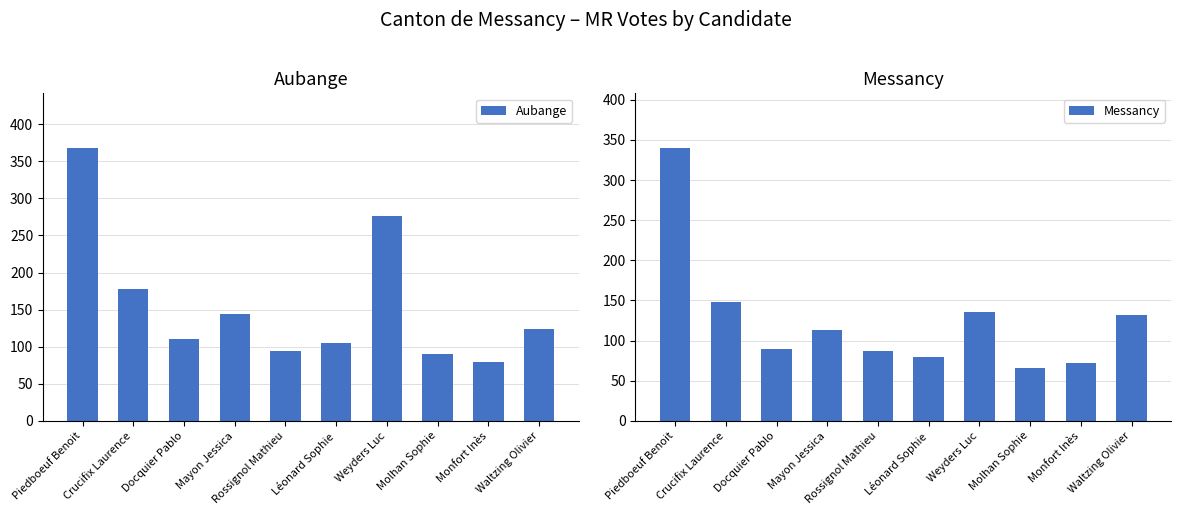

What is the label of the 8th bar from the left?

Molhan Sophie